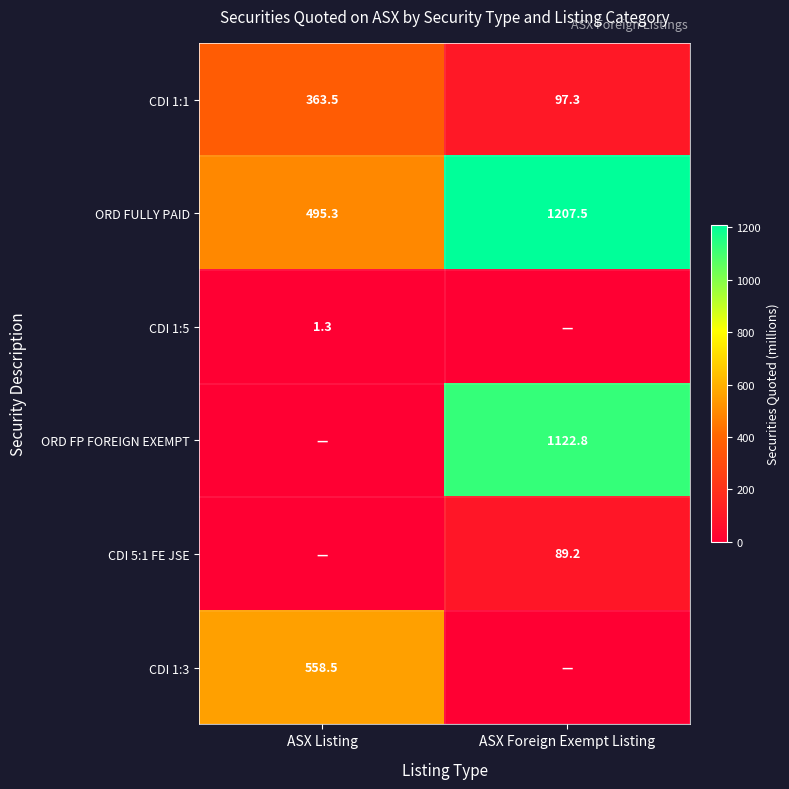

At which label does CDI 1:1 reach its minimum?

ASX Foreign Exempt Listing